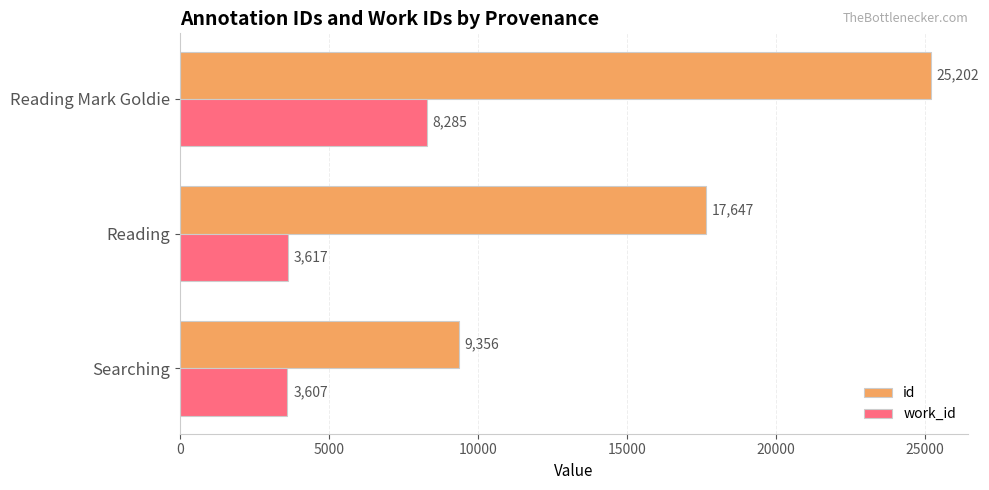

At which category is the sum across all series the highest?

Reading Mark Goldie